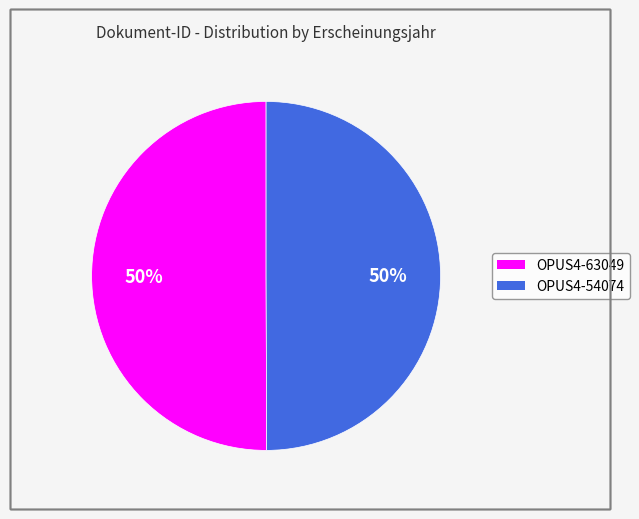

The OPUS4-54074 slice represents 36% of the pie. True or false?

False